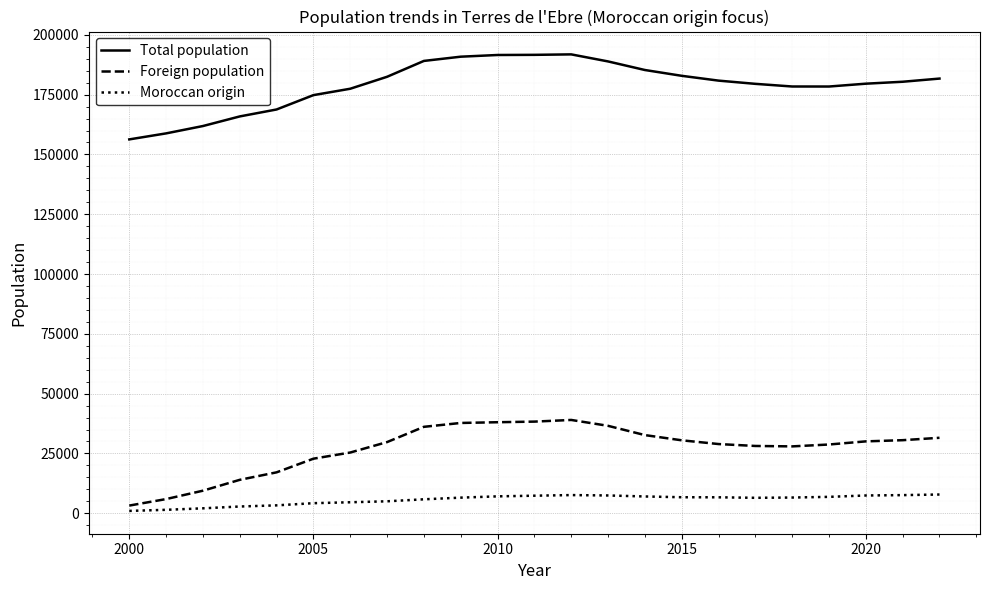

What is the average value of the Foreign population series?

27055